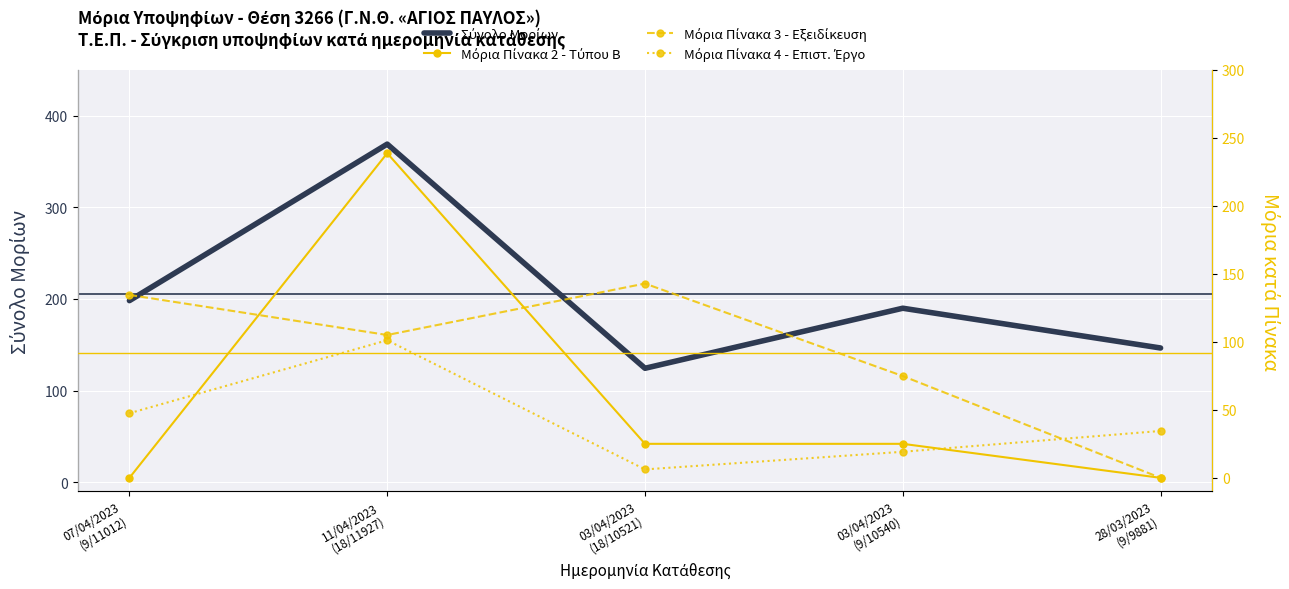

What are all the series names shown in the legend?

Σύνολο Μορίων, Μόρια Πίνακα 2 - Τύπου Β, Μόρια Πίνακα 3 - Εξειδίκευση, Μόρια Πίνακα 4 - Επιστ. Έργο